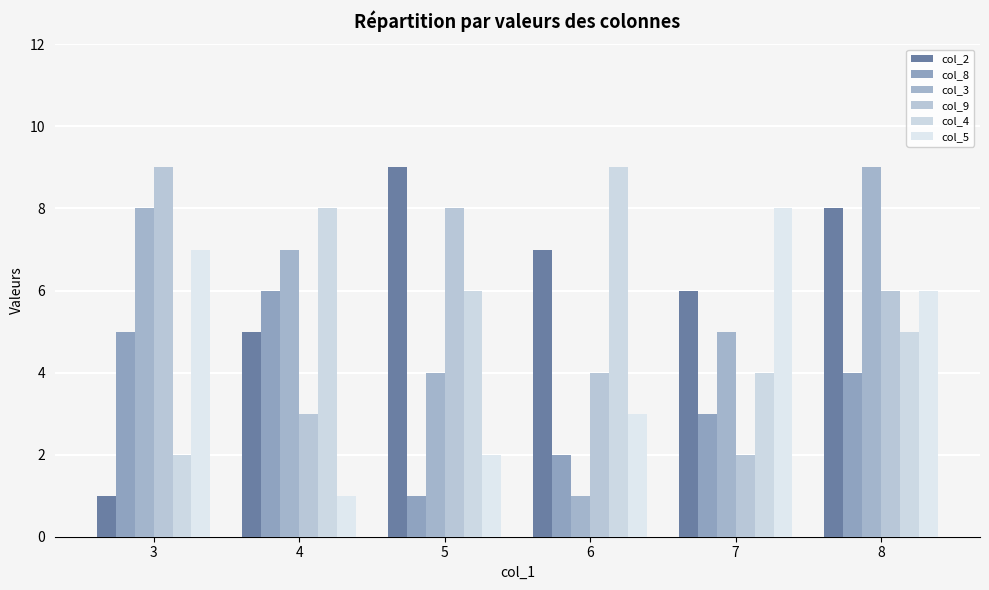

How many values in the col_4 series are below 6?

3